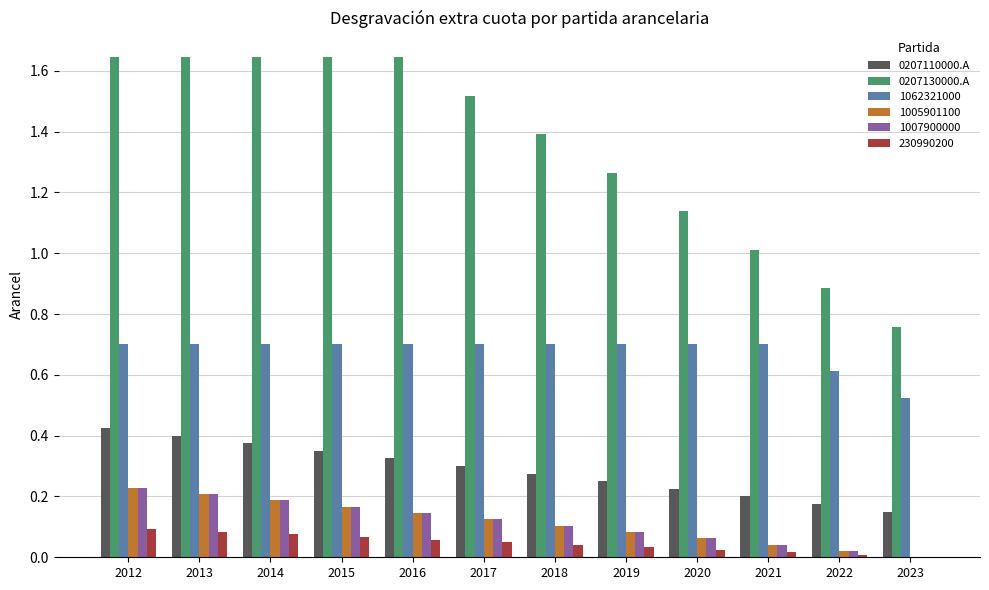

Between 2014 and 2018, which series saw the biggest shift?

0207130000.A